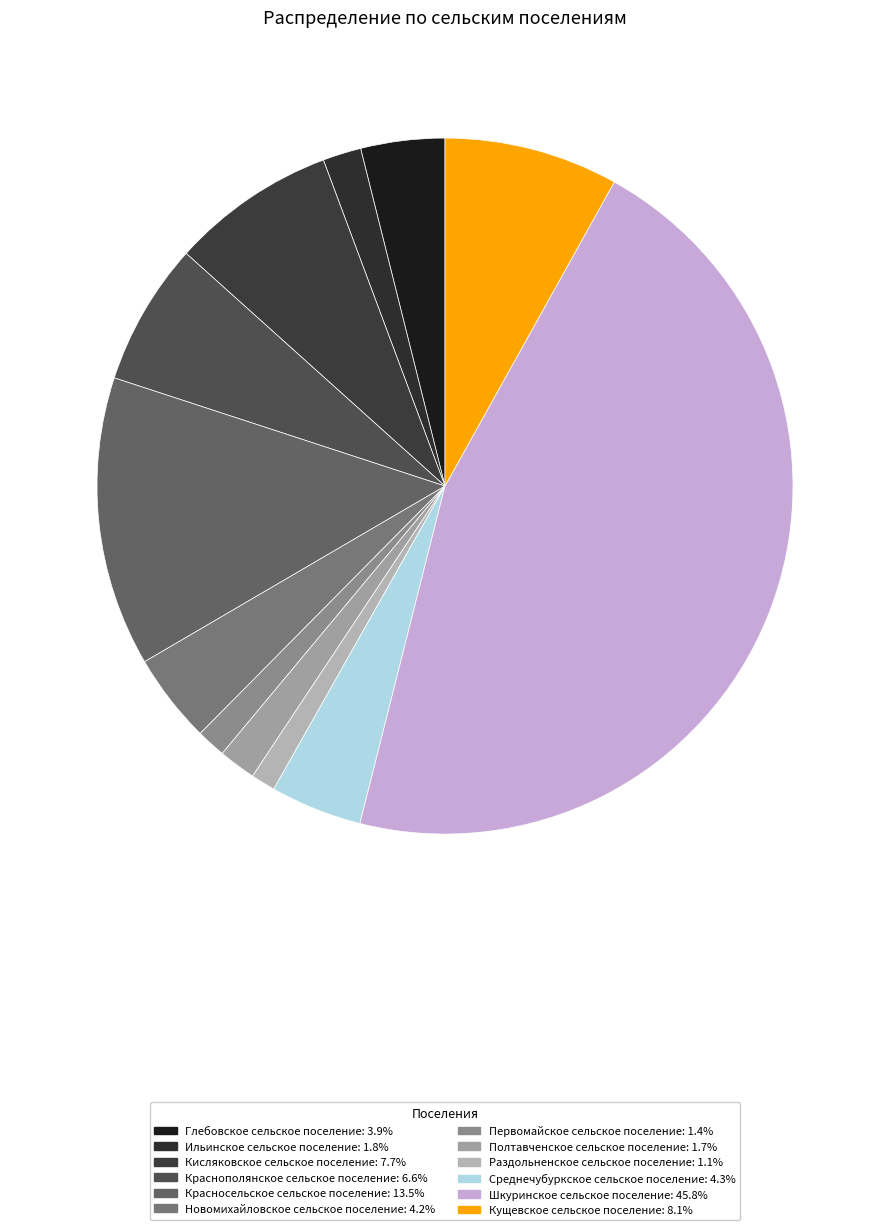

Is it true that Новомихайловское сельское поселение is 14% of the pie?

False